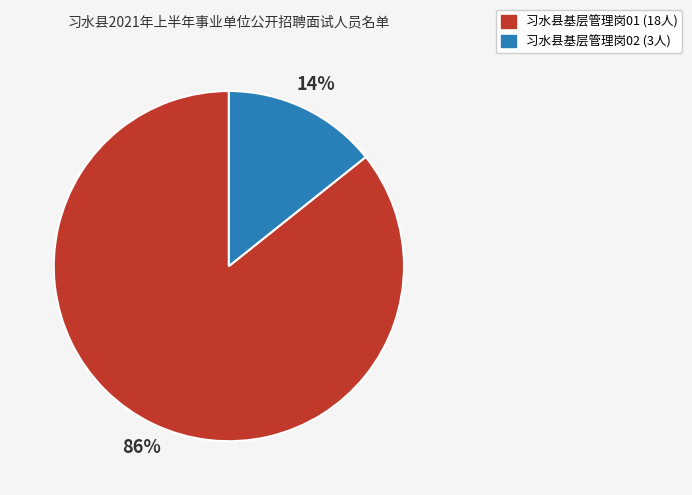

Does 习水县基层管理岗01 represent more than half of the total?

Yes